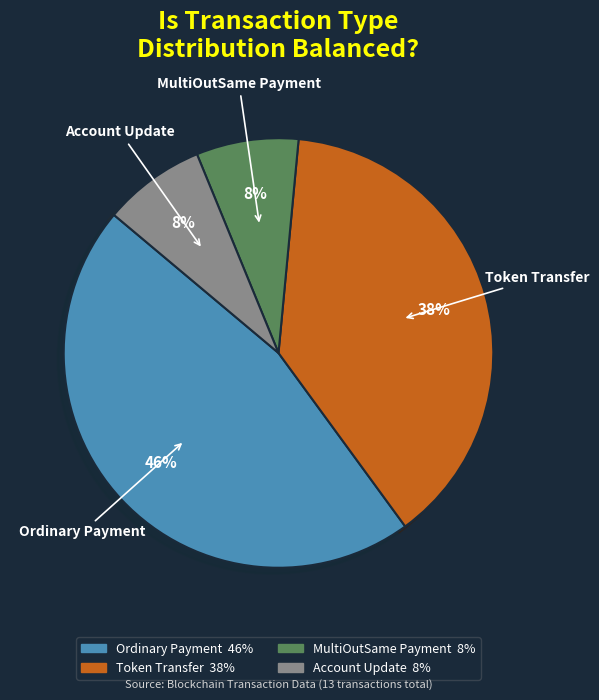

Combined, do Account Update and Token Transfer account for over 50%?

No